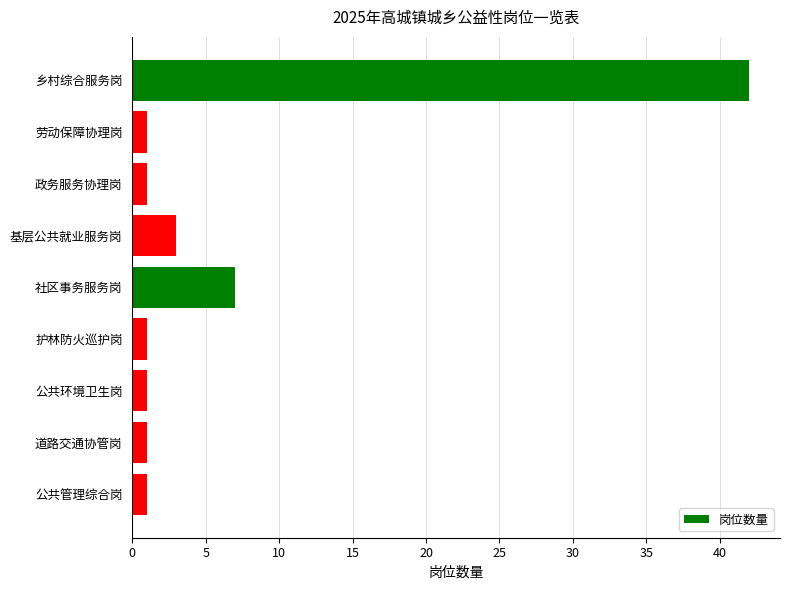

What is the smallest value displayed?

1